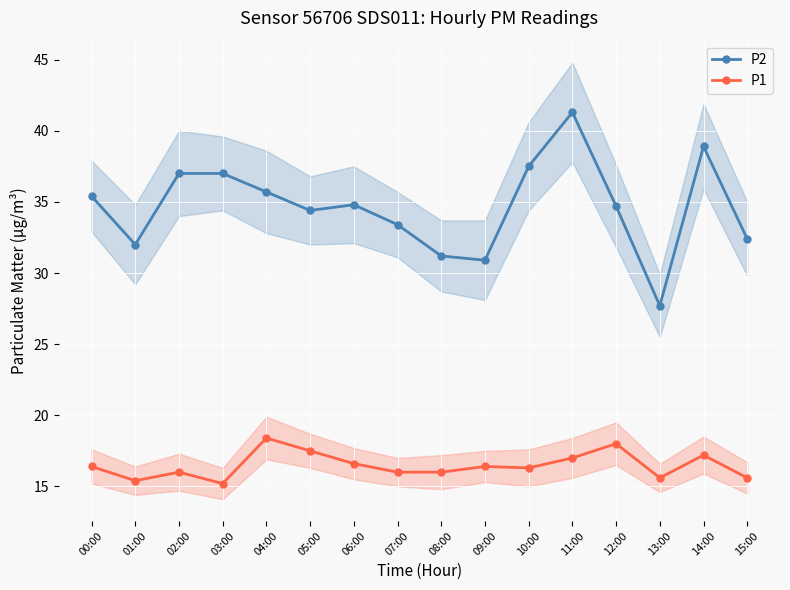

What is the label of the 14th point from the left?

13:00